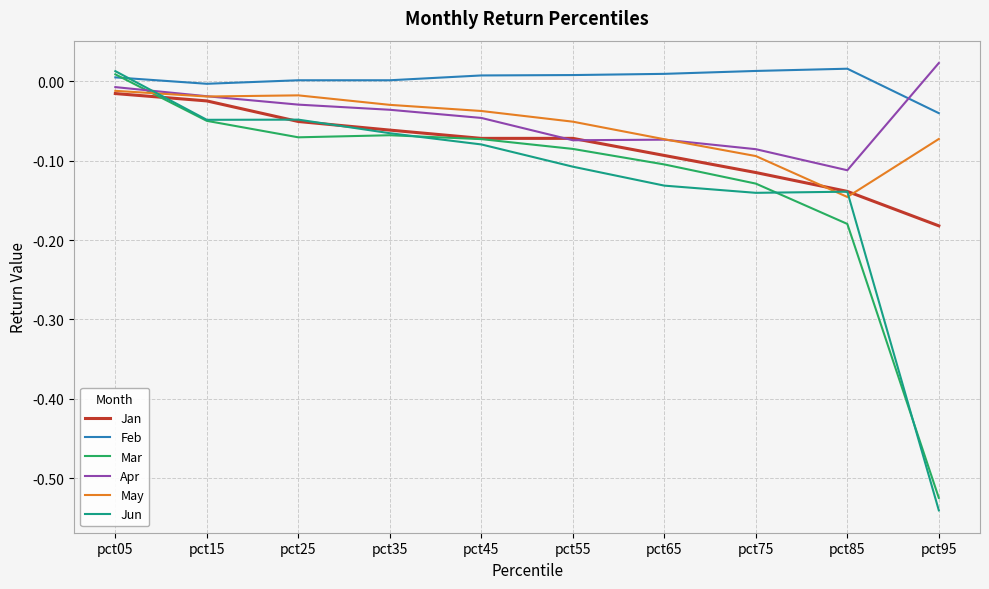

The value of Apr at pct55 is -0.0. True or false?

False